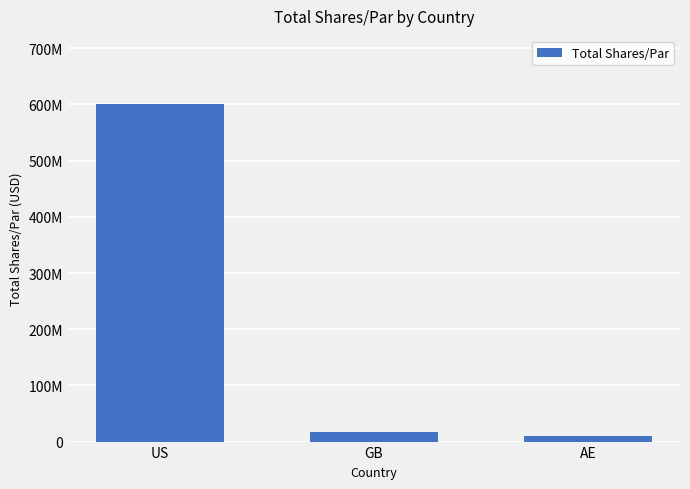

What is the difference between the values at GB and US?

583882399.1